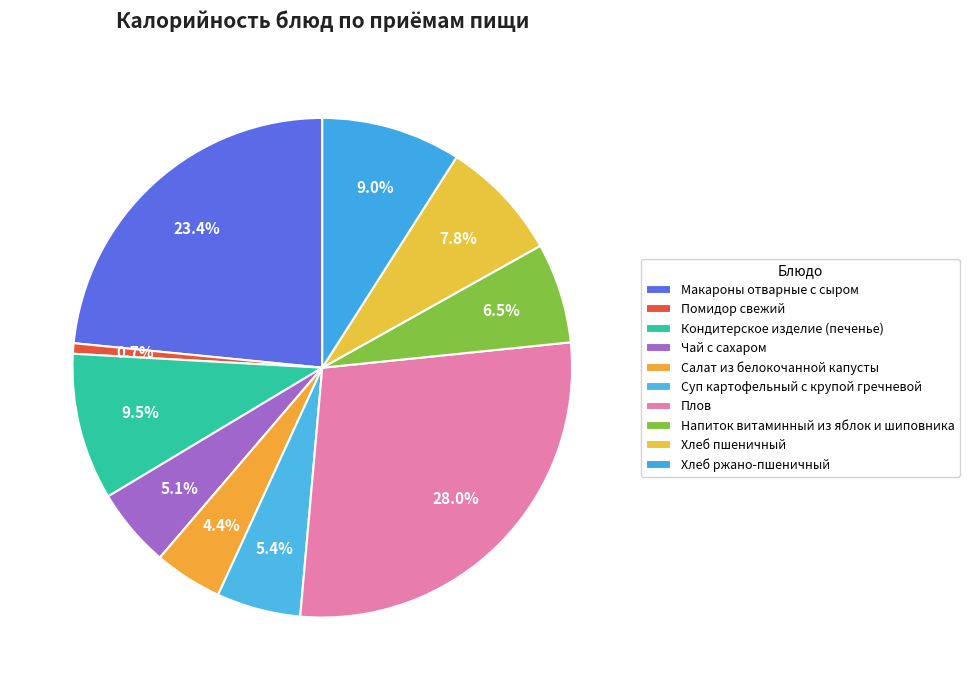

Between Салат из белокочанной капусты and Помидор свежий, which is larger?

Салат из белокочанной капусты